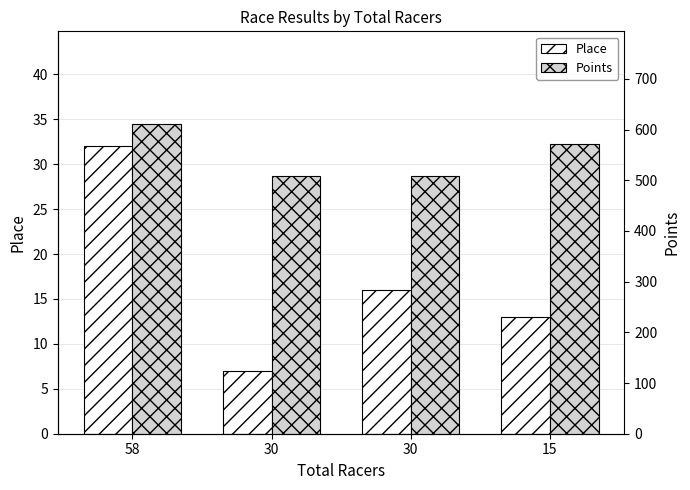

What is the value of the Points bar at the 4th from the left?

571.5